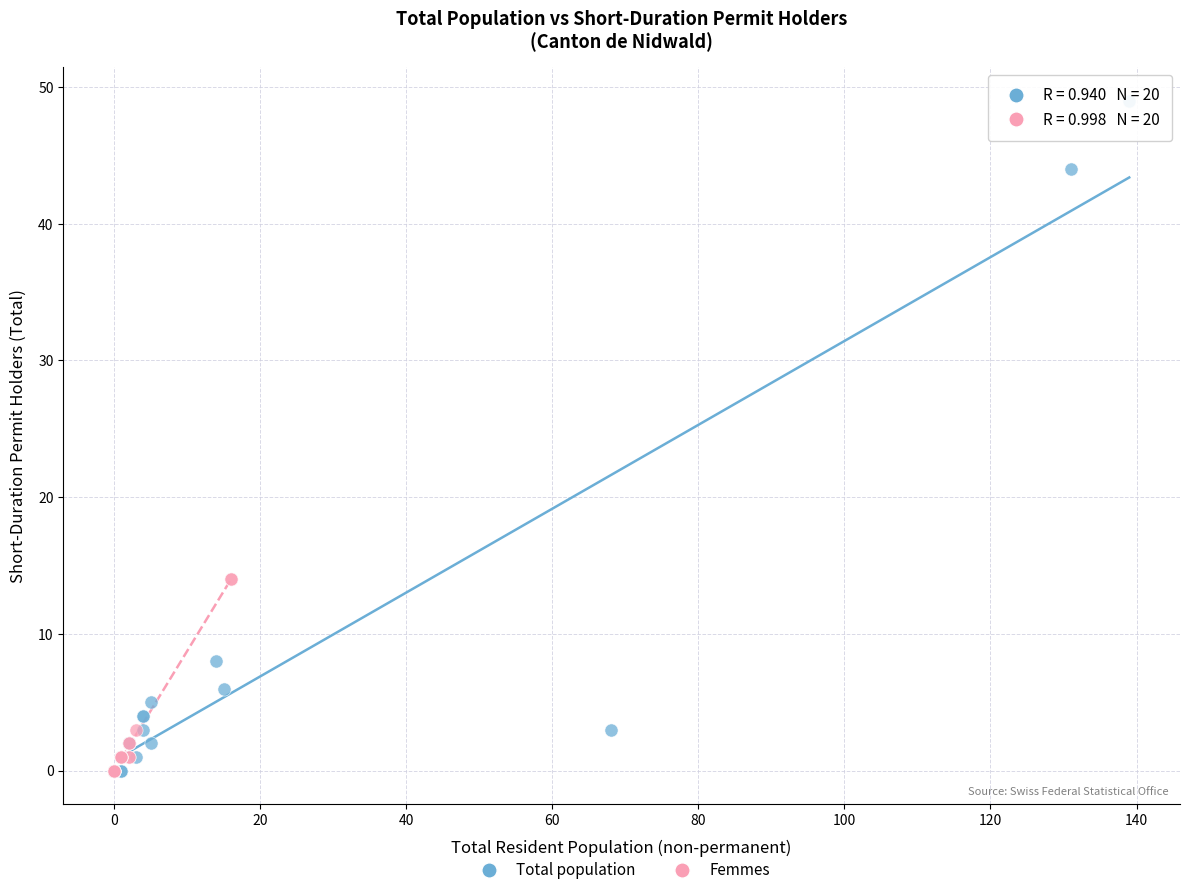

Which series reaches the maximum Y coordinate?

Total population